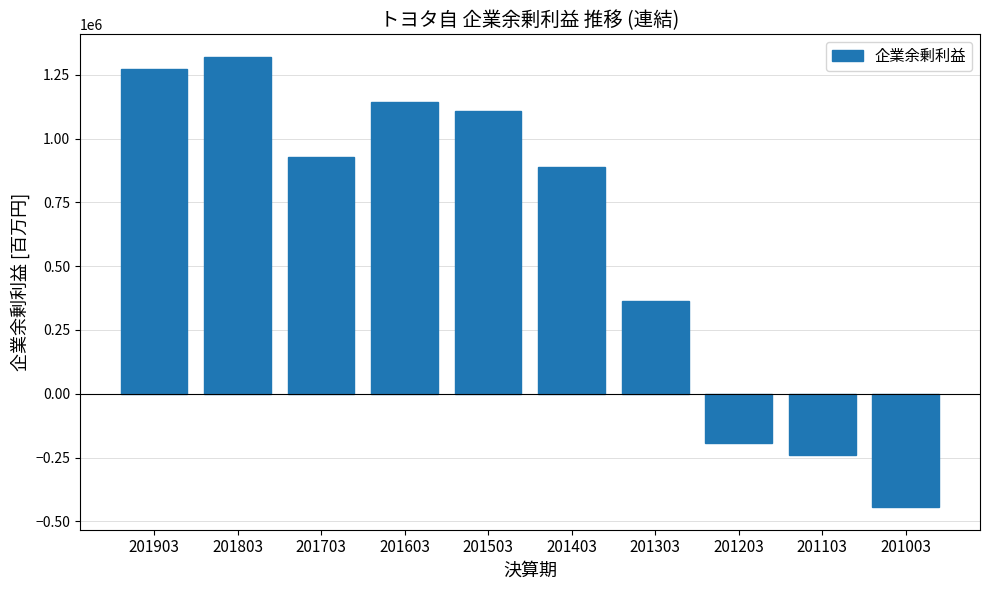

Reading left to right, extract all data points from this chart.

201903=1273720.2	201803=1319902.6	201703=929224.8	201603=1144298.0	201503=1109295.6	201403=889956.5	201303=365314.8	201203=-193911.2	201103=-238140.5	201003=-444328.8